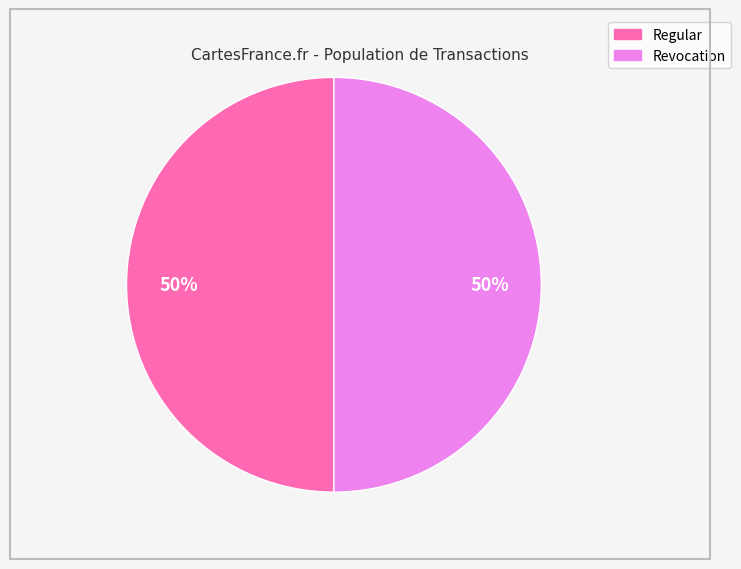

Is the sum of Regular and Revocation greater than half?

Yes